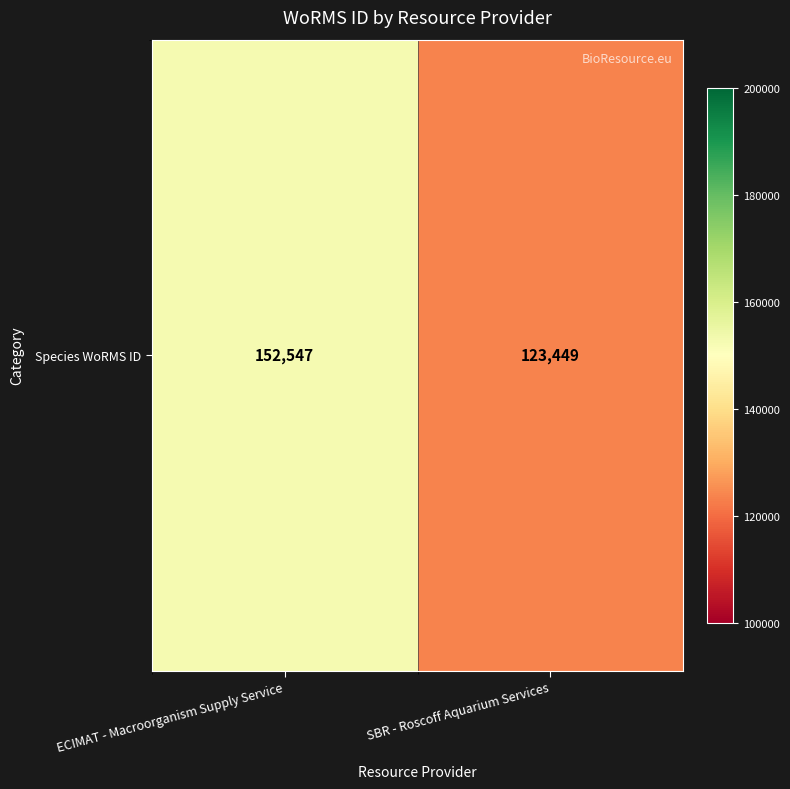

Which has a higher value, SBR - Roscoff Aquarium Services or ECIMAT - Macroorganism Supply Service?

ECIMAT - Macroorganism Supply Service